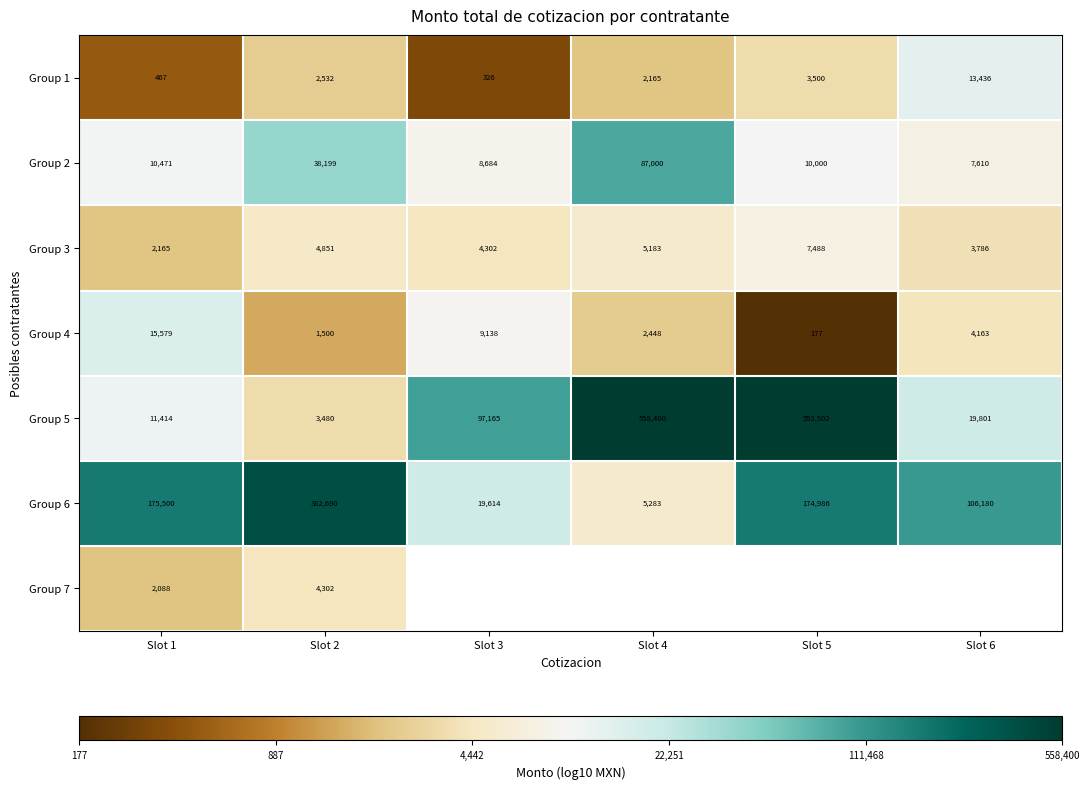

Is the value of Group 2 at Slot 5 greater than the value of Group 4 at Slot 2?

Yes